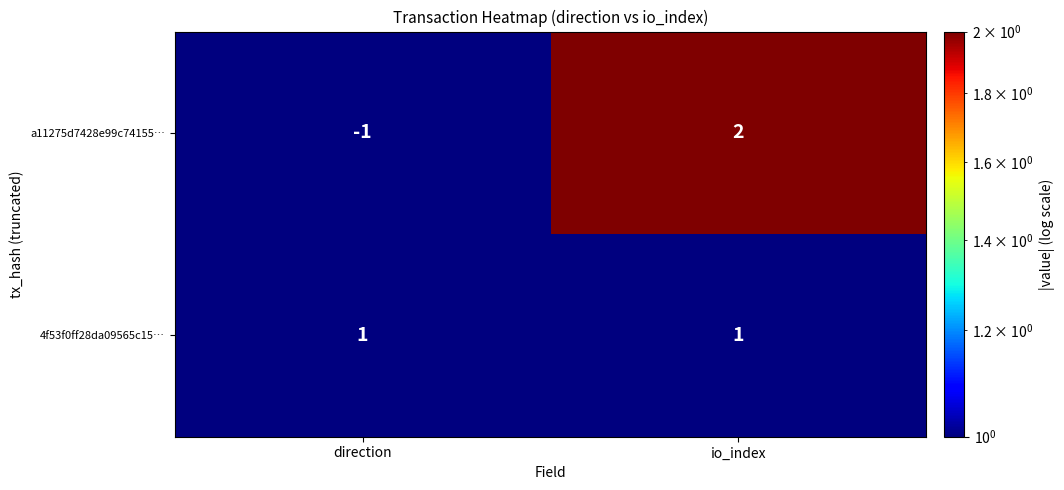

What is the difference between the maximum and minimum values in the a11275d7428e99c74155… series?

3